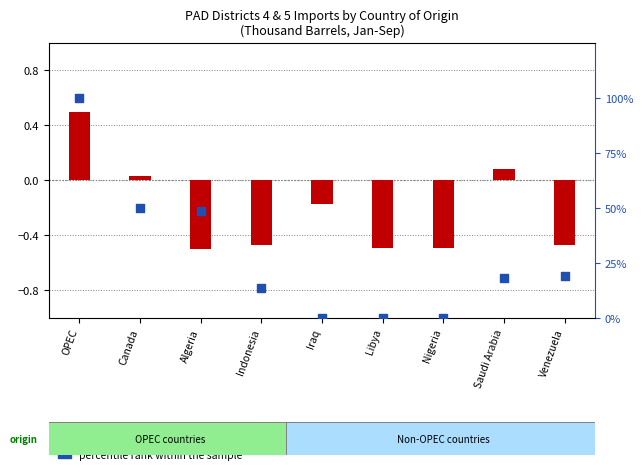

Which series reaches the maximum Y coordinate?

percentile rank within the sample